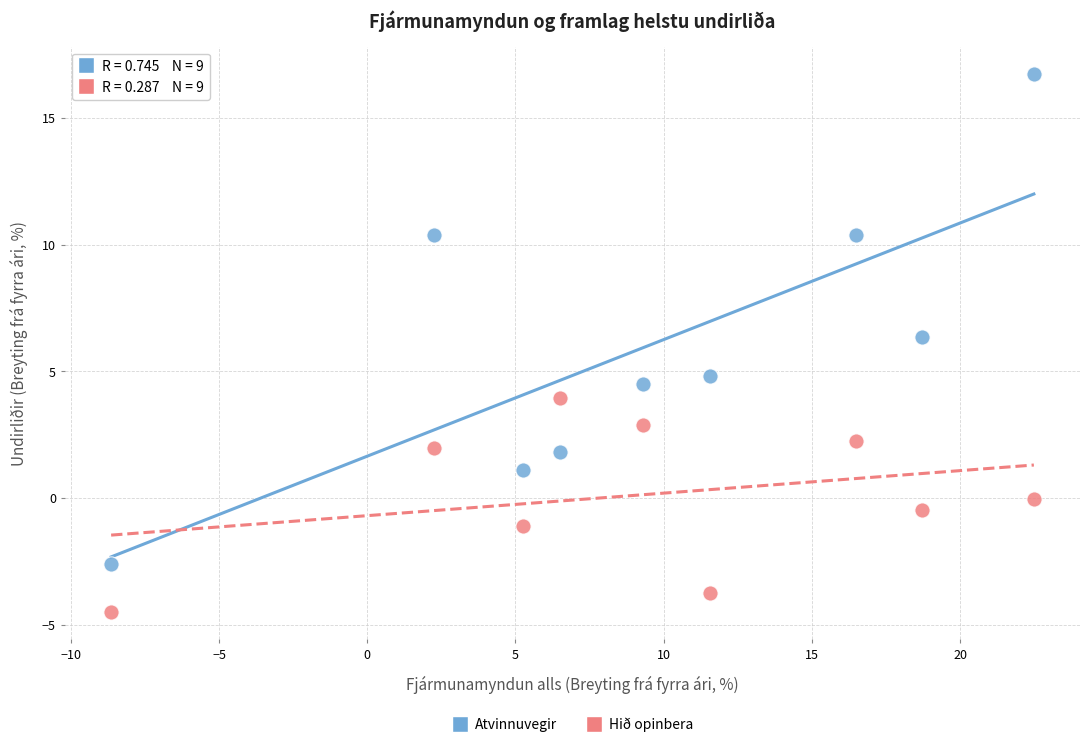

Across all series, what Y value is closest to 6?

6.3